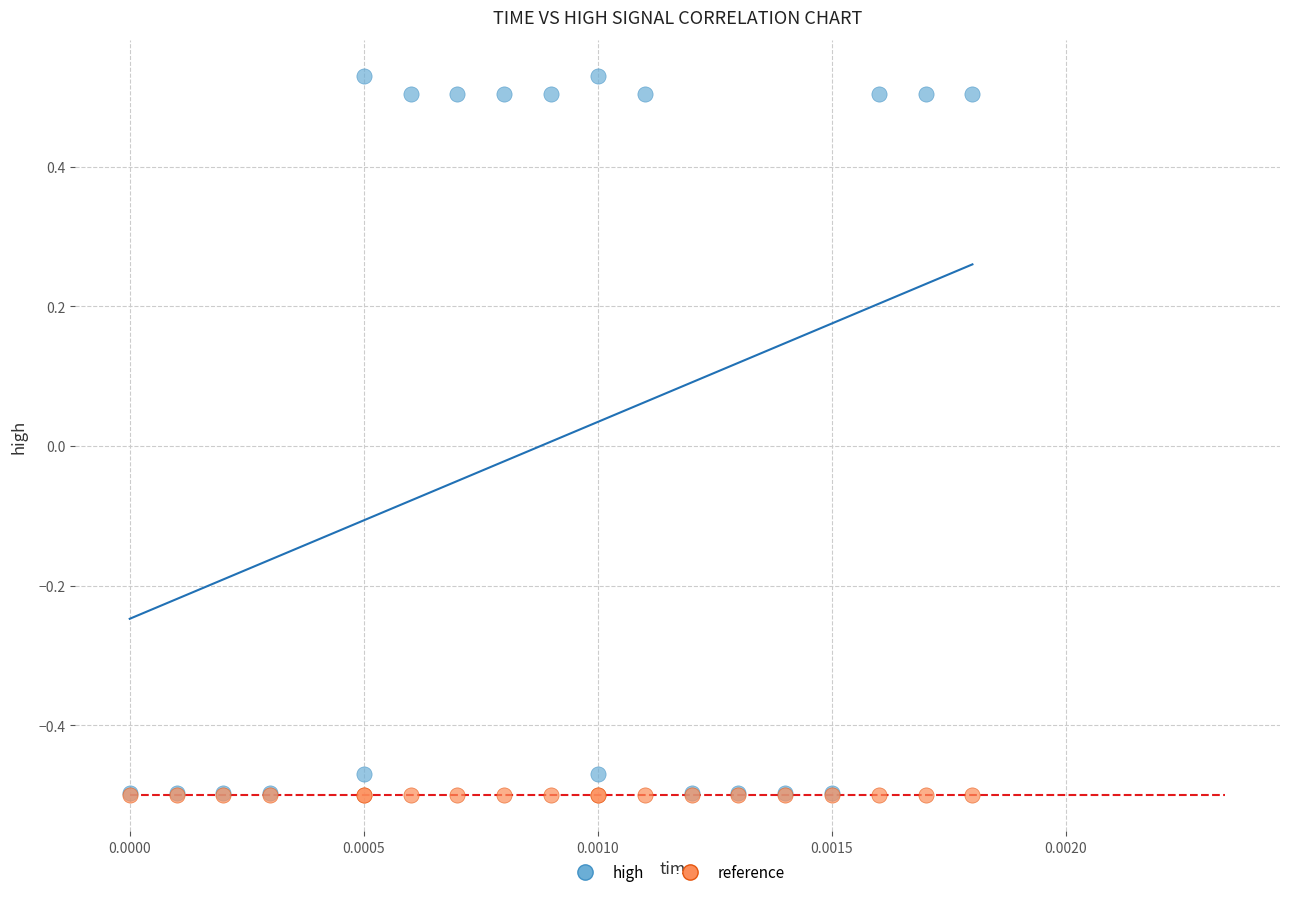

What are all the series names shown in the legend?

high, reference